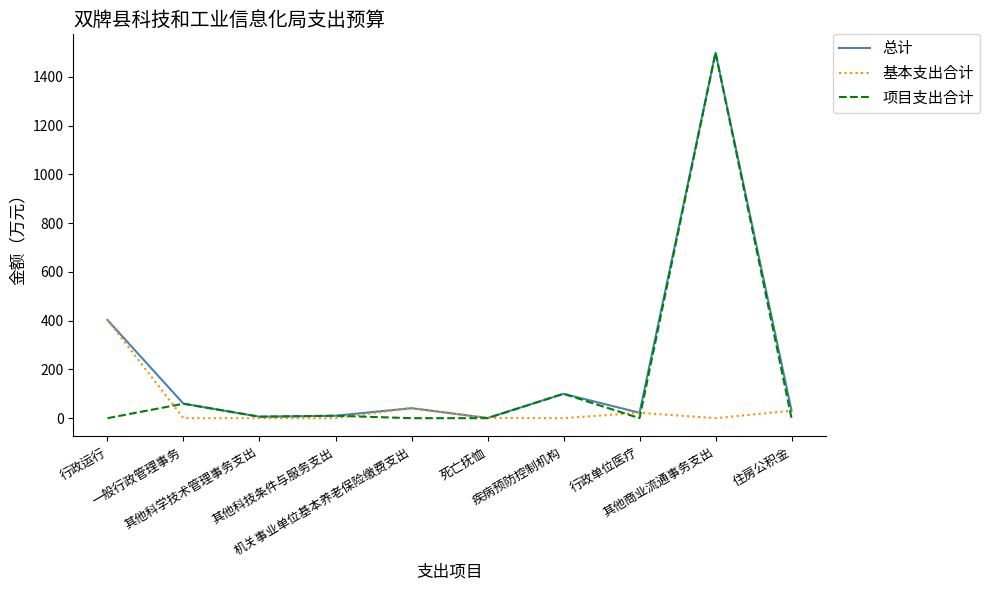

What is the spread (max minus min) of values at 住房公积金?

30.8